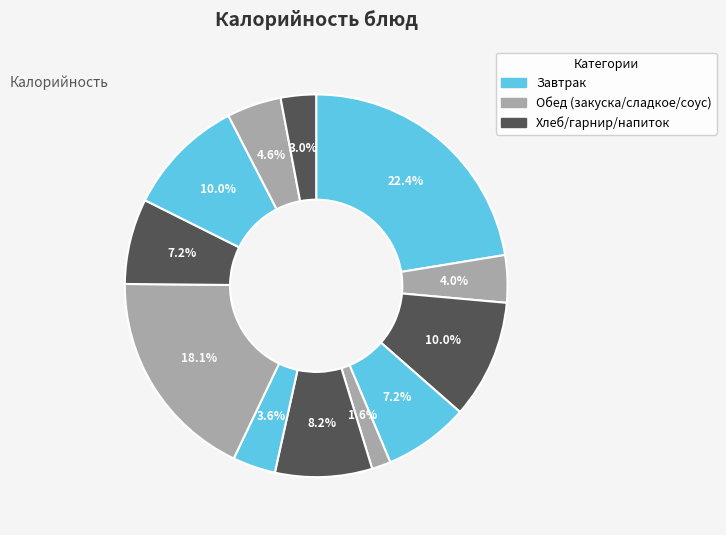

Count the number of slices in the pie.

12